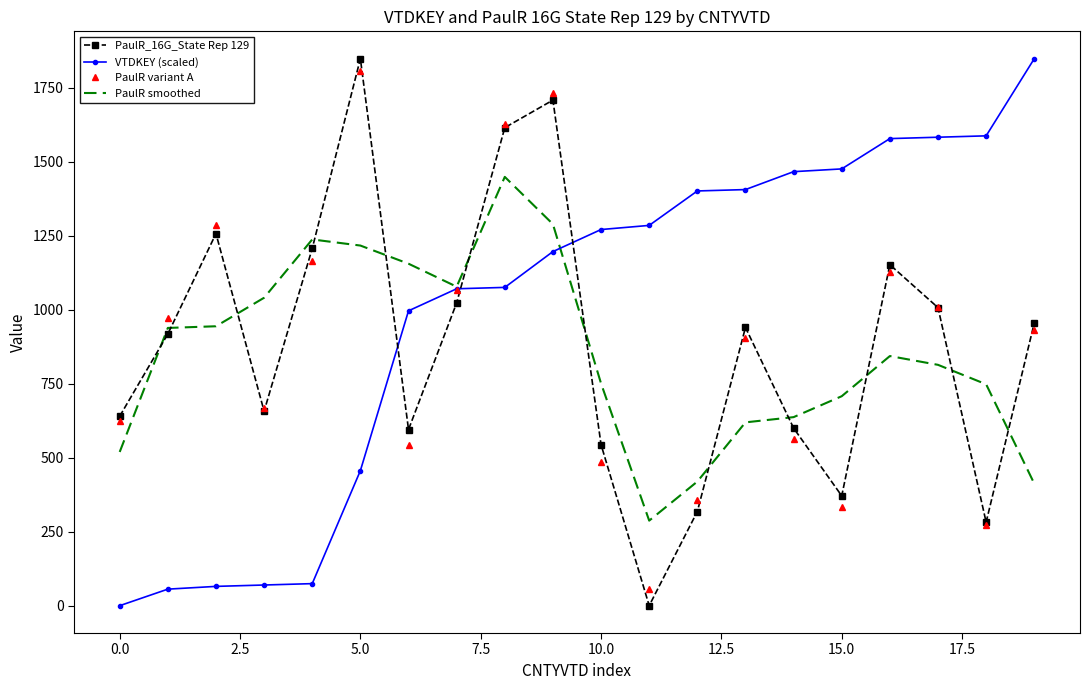

True or false: PaulR_16G_State Rep 129 and PaulR smoothed intersect in this chart.

True